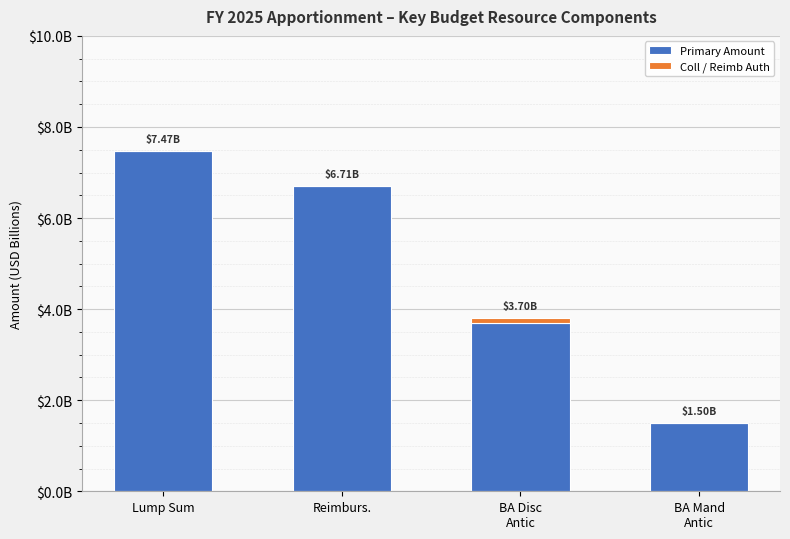

What is the sum of all Primary Amount values?

19.4